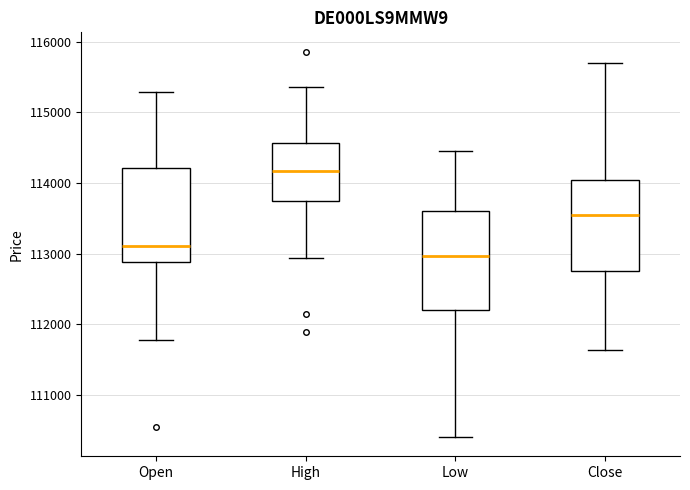

Where is the upper edge of the box for High on the y-axis? The values are not printed on the chart, so give them approximately, as read against the axis.

114600